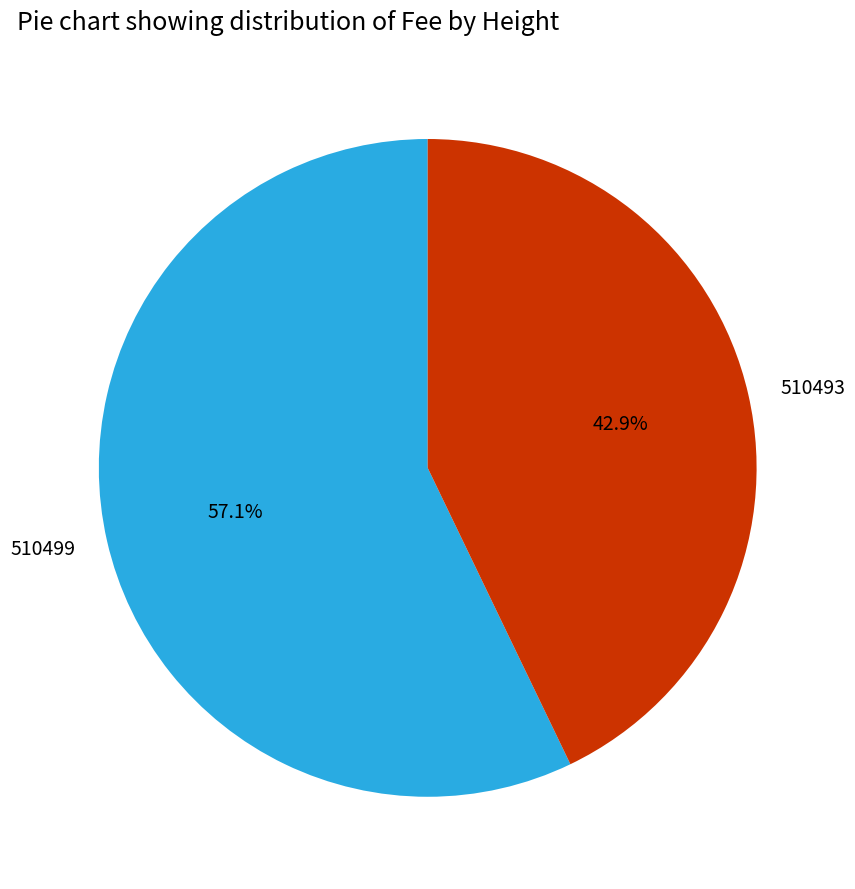

To the nearest percent, what percentage of the pie is 510493?

43%